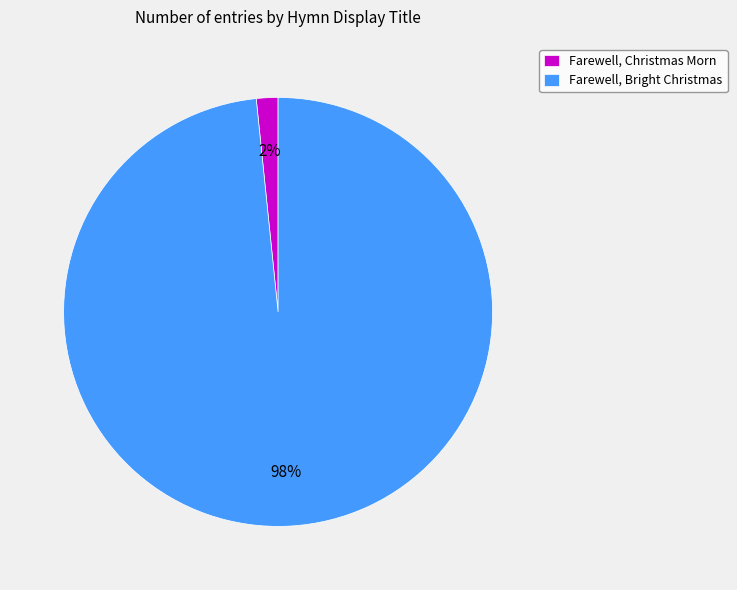

True or false: Farewell, Christmas Morn accounts for 14% of the total.

False